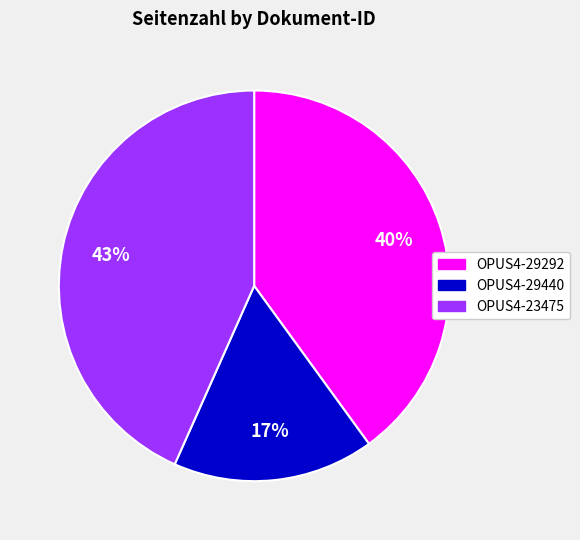

What is the smallest slice in the pie chart?

OPUS4-29440